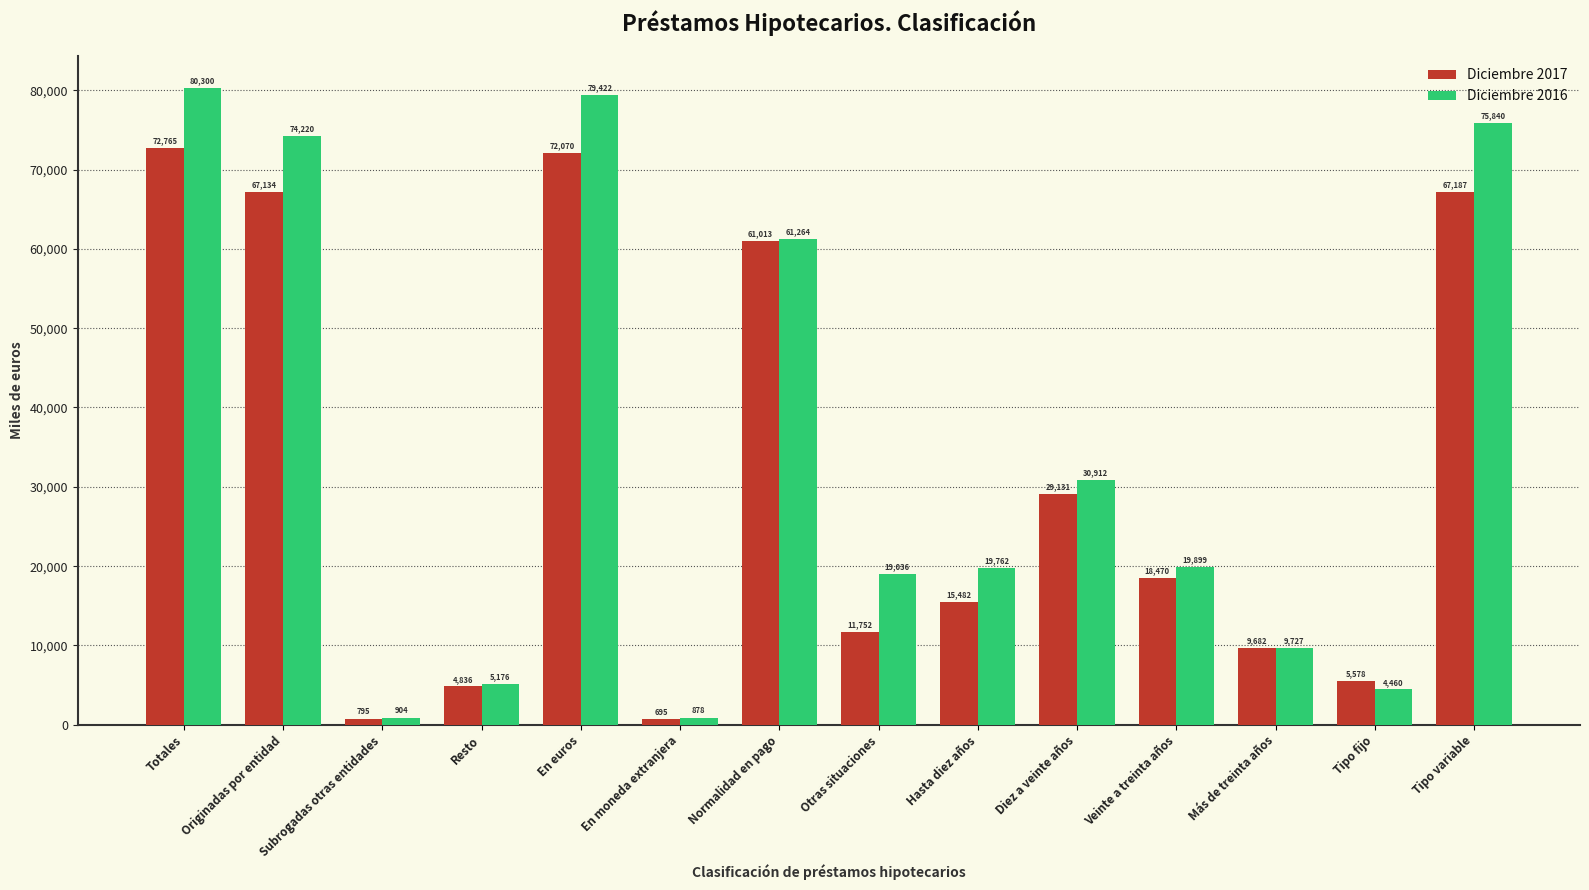

Rank the categories by Diciembre 2017 value from lowest to highest.

En moneda extranjera, Subrogadas otras entidades, Resto, Tipo fijo, Más de treinta años, Otras situaciones, Hasta diez años, Veinte a treinta años, Diez a veinte años, Normalidad en pago, Originadas por entidad, Tipo variable, En euros, Totales